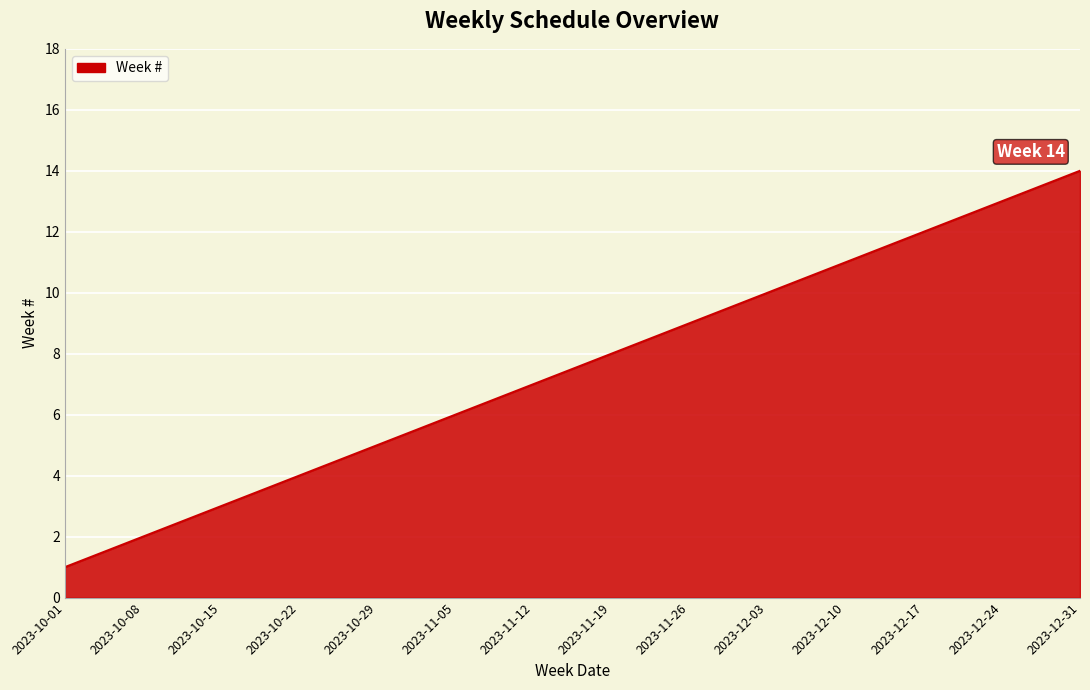

What is the smallest value displayed?

1